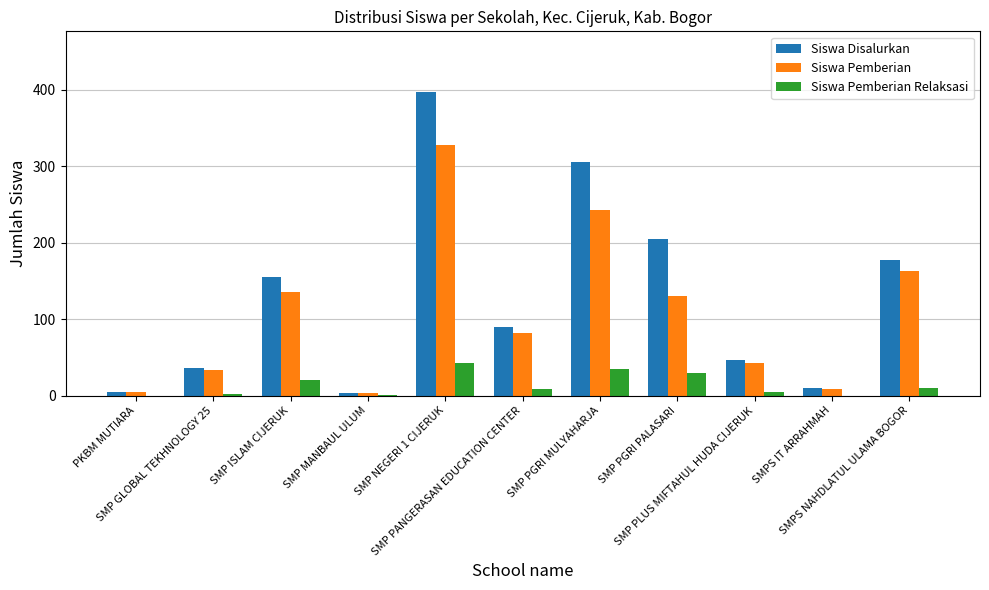

What is the sum of all Siswa Pemberian values?

1174